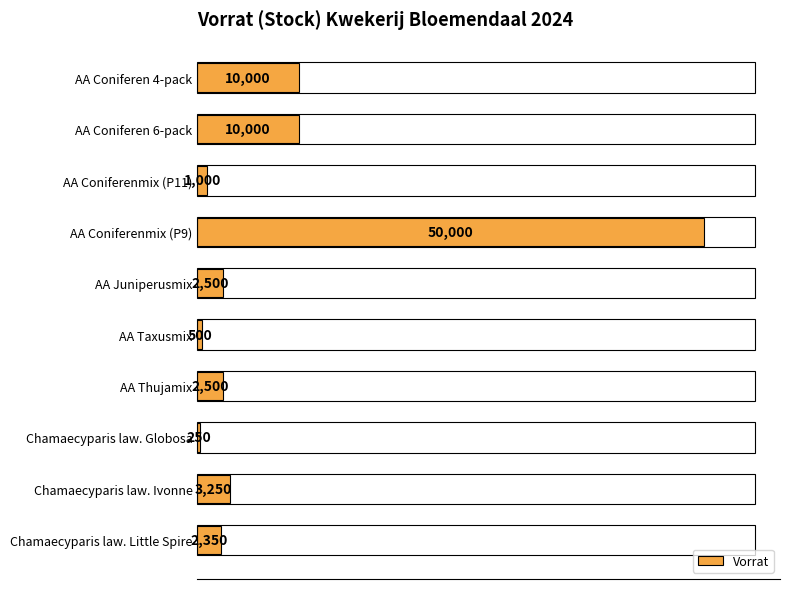

Between AA Juniperusmix and AA Taxusmix, which is larger?

AA Juniperusmix